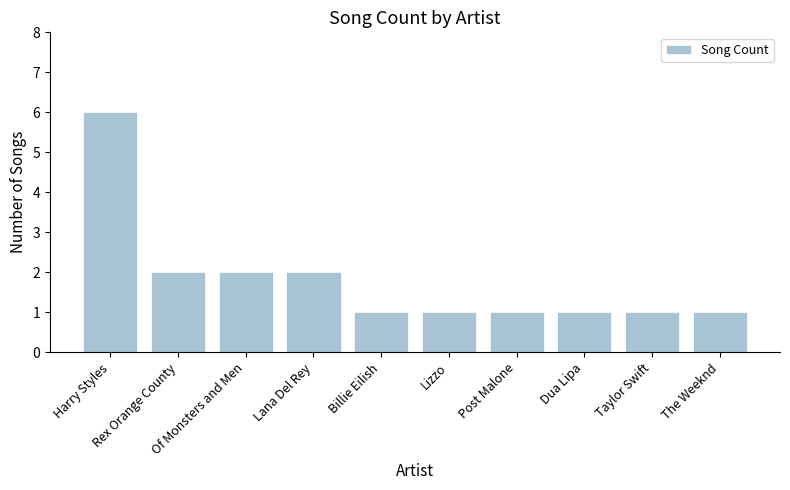

Reading right to left, transcribe all the data shown in this chart.

1	1	1	1	1	1	2	2	2	6